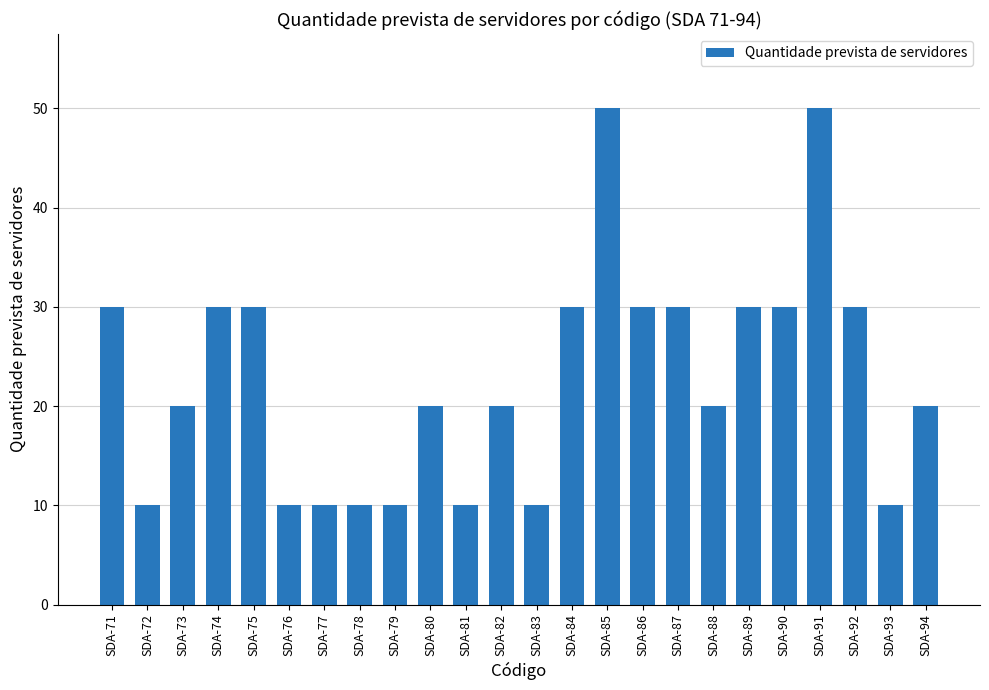

What is the smallest value displayed?

10